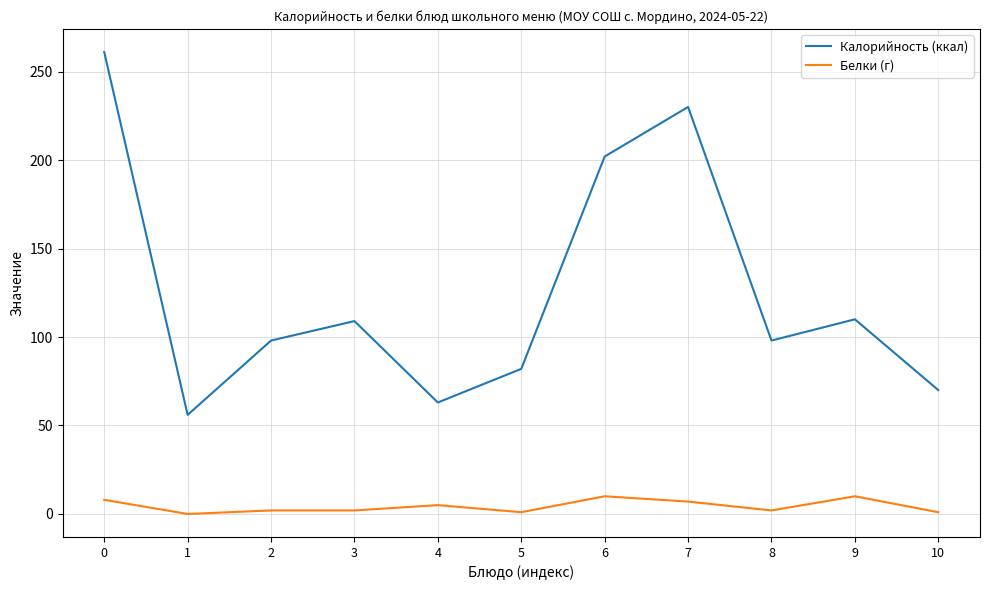

List the series in order of their overall mean, highest first.

Калорийность (ккал), Белки (г)